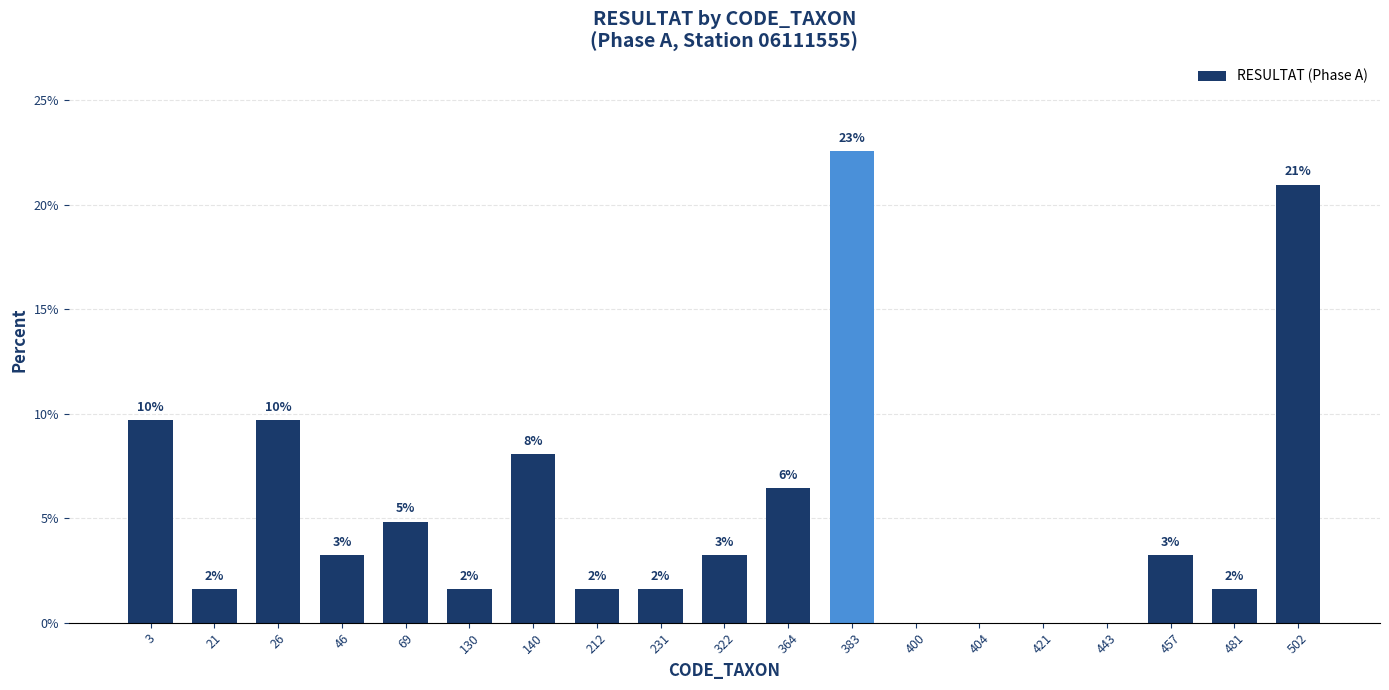

What is the average value?

5.3